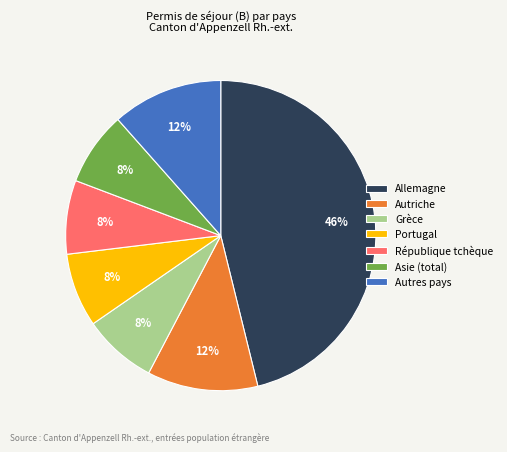

How many segments does this pie chart have?

7